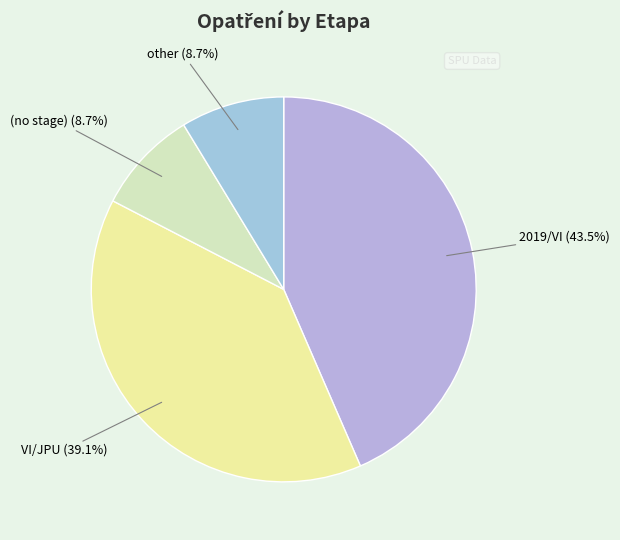

Which slice is the largest?

2019/VI